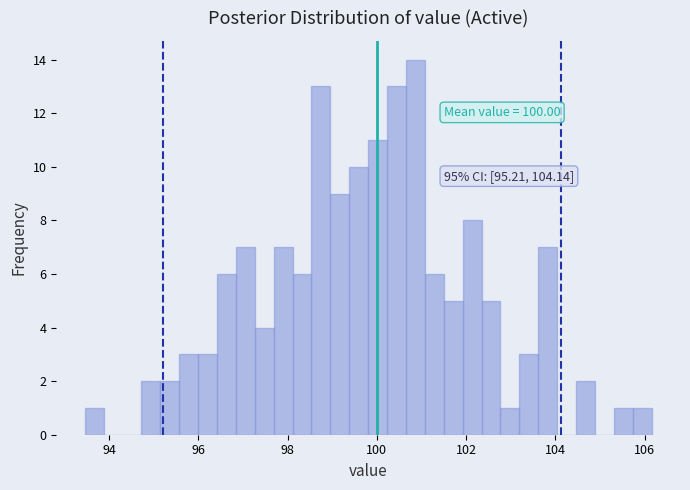

Read against the x-axis, roughly where is the centre of the tallest bar?

100.8